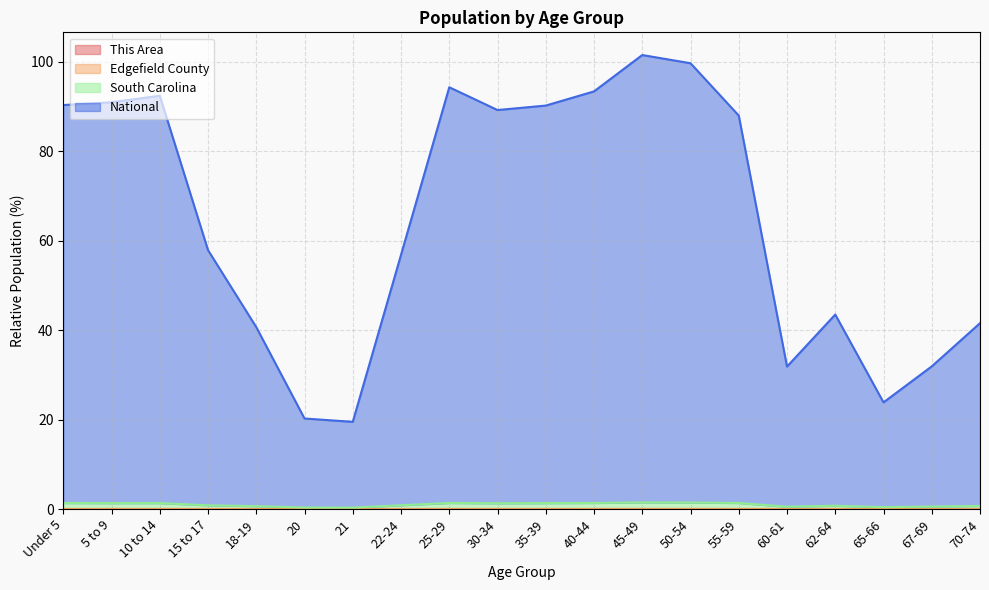

Which series changed the most between 40-44 and 62-64?

National